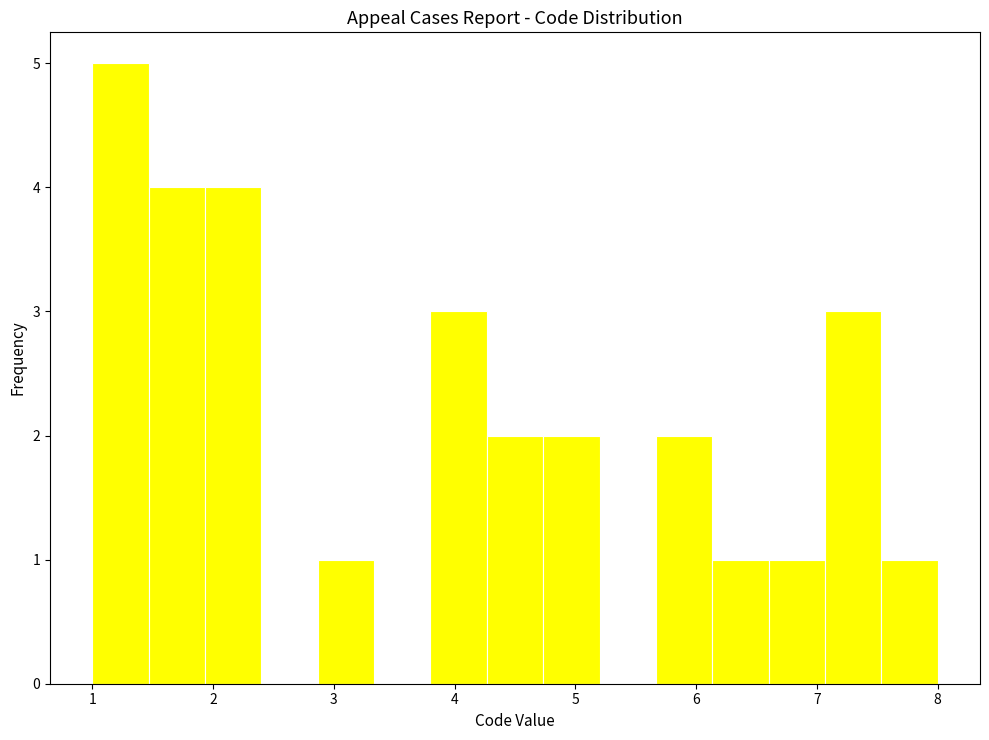

How tall is the bar that spans 7.5 to 8.0 on the x-axis? Neither the bar edges nor the heights are printed on the chart, so give them approximately, as read against the axes.

1